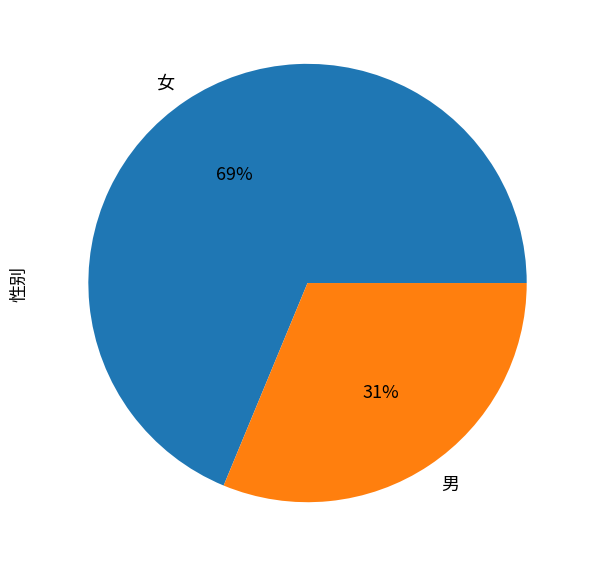

Is it true that 女 is 58% of the pie?

False